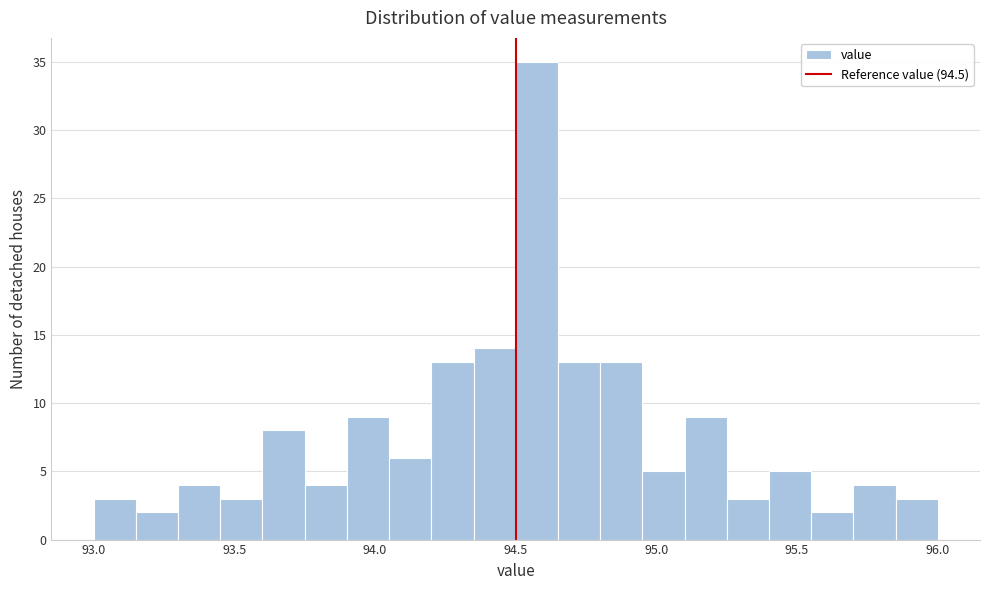

Read against the x-axis, roughly where is the centre of the tallest bar?

94.60